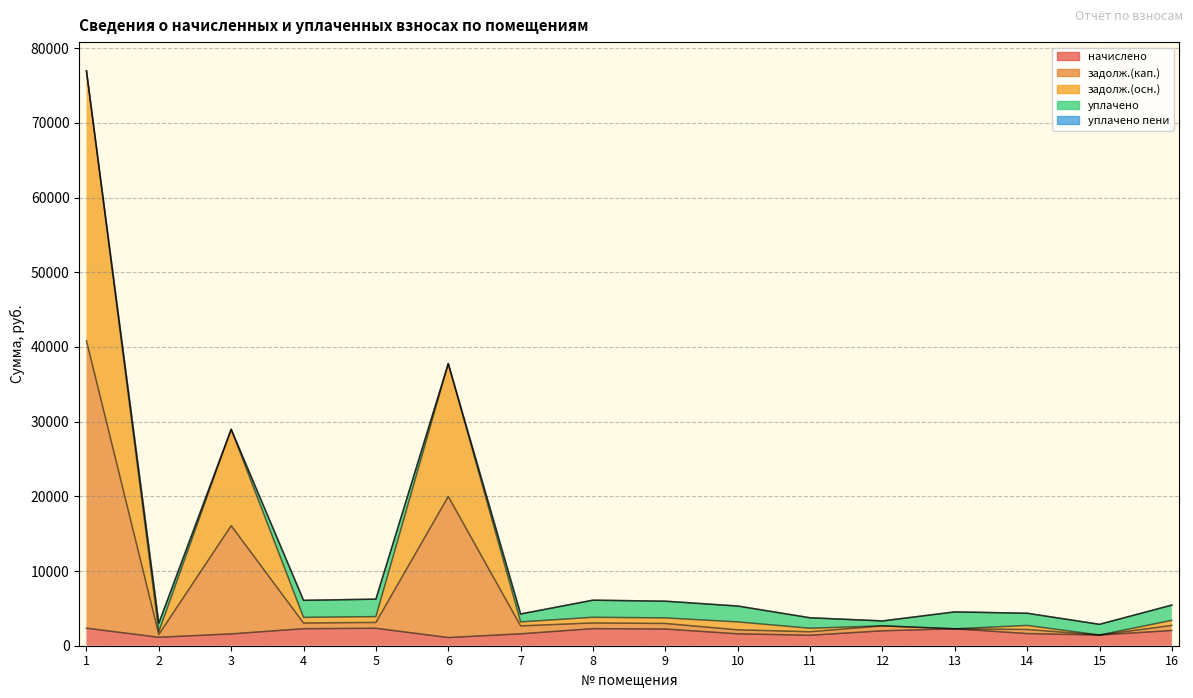

True or false: начислено and задолж.(кап.) intersect in this chart.

False